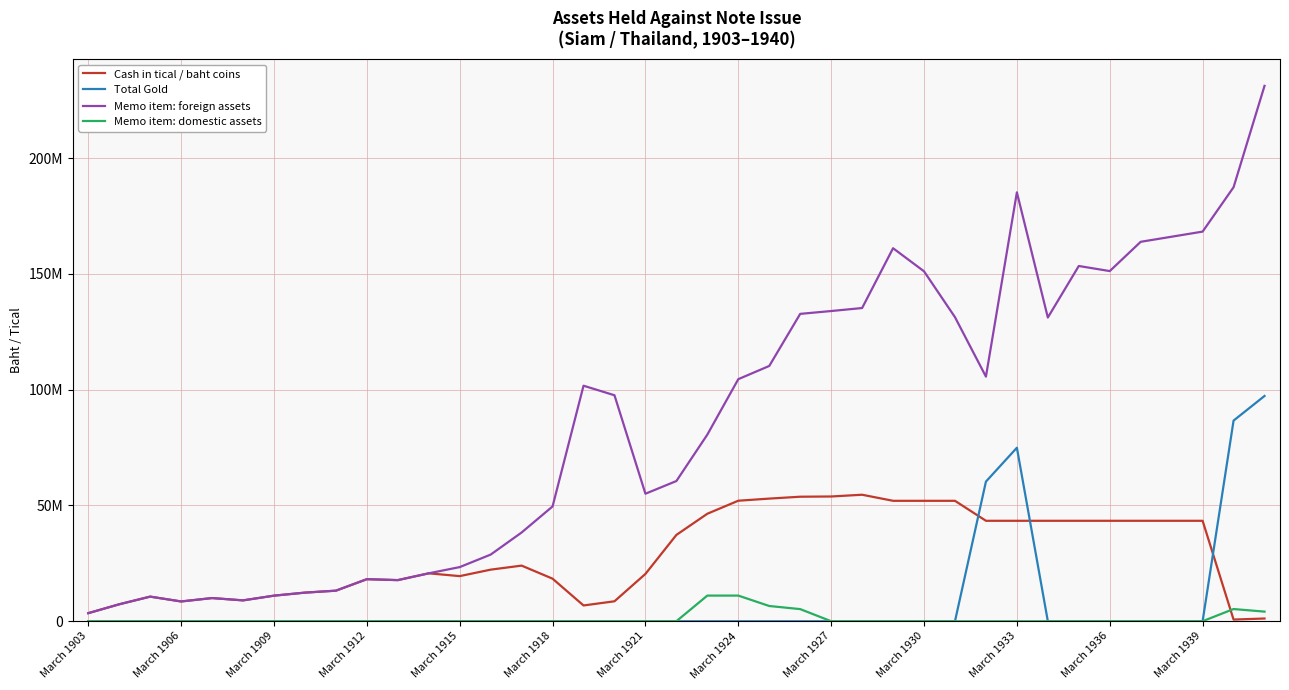

What are all the series names shown in the legend?

Cash in tical / baht coins, Total Gold, Memo item: foreign assets, Memo item: domestic assets